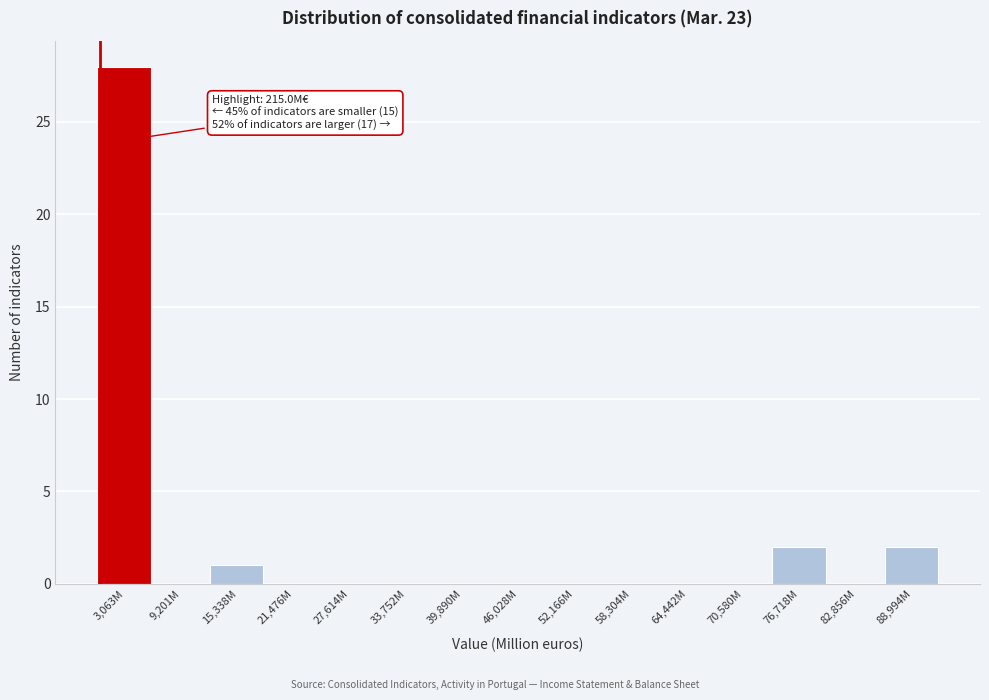

Reading left to right, transcribe all the data shown in this chart.

3,063M=28	9,201M=0	15,338M=1	21,476M=0	27,614M=0	33,752M=0	39,890M=0	46,028M=0	52,166M=0	58,304M=0	64,442M=0	70,580M=0	76,718M=2	82,856M=0	88,994M=2